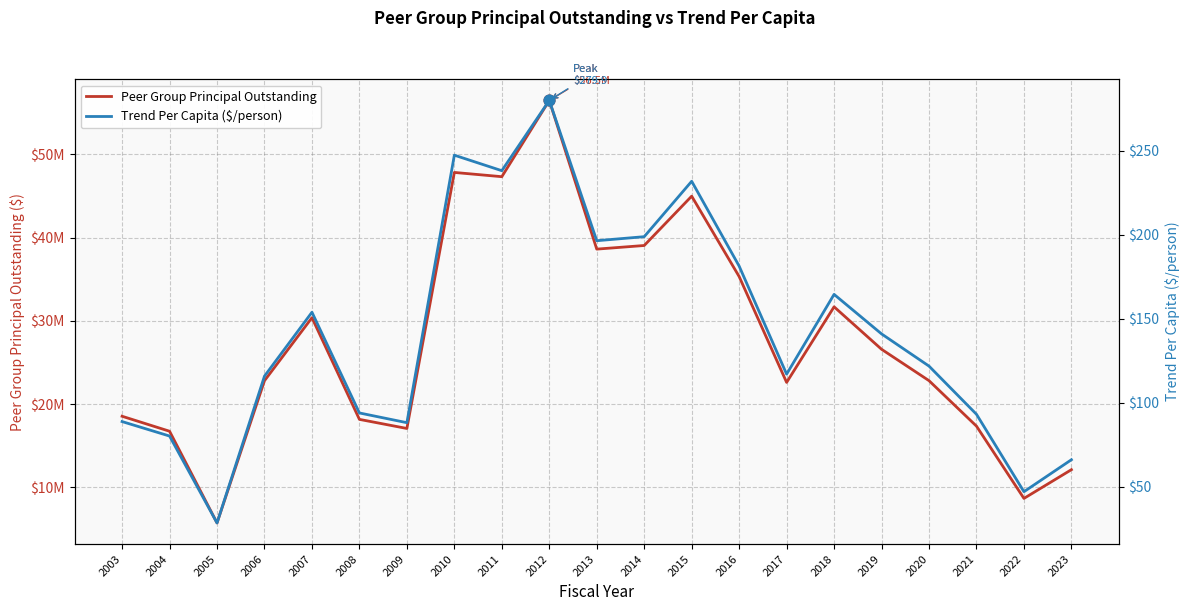

At how many categories does at least one series exceed 20605448?

13